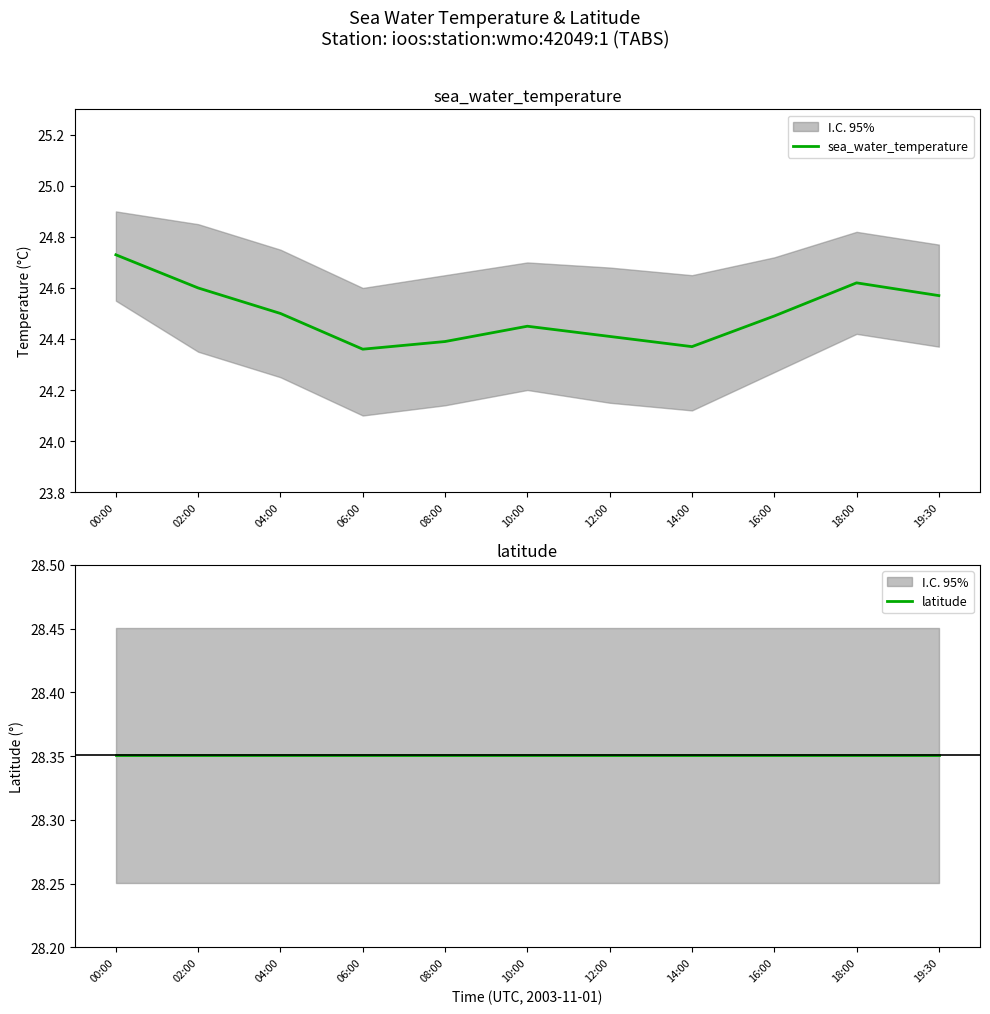

Is it true that sea_water_temperature equals 24.6 at 02:00?

True